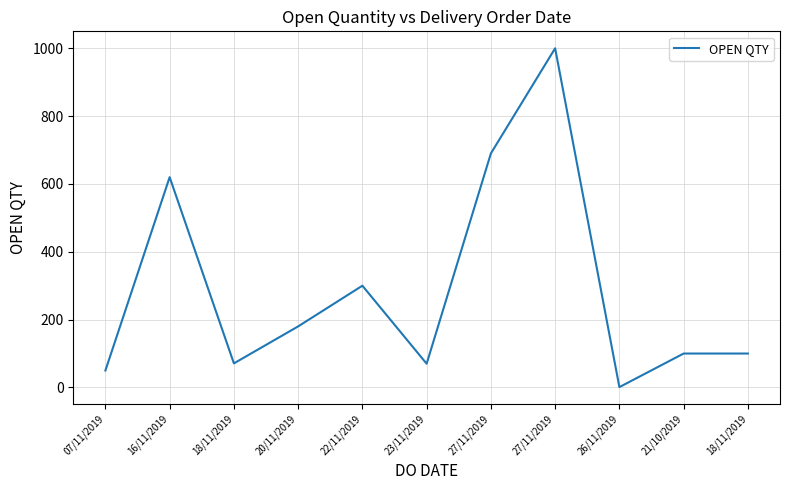

What is the difference between the second highest and minimum values?

689